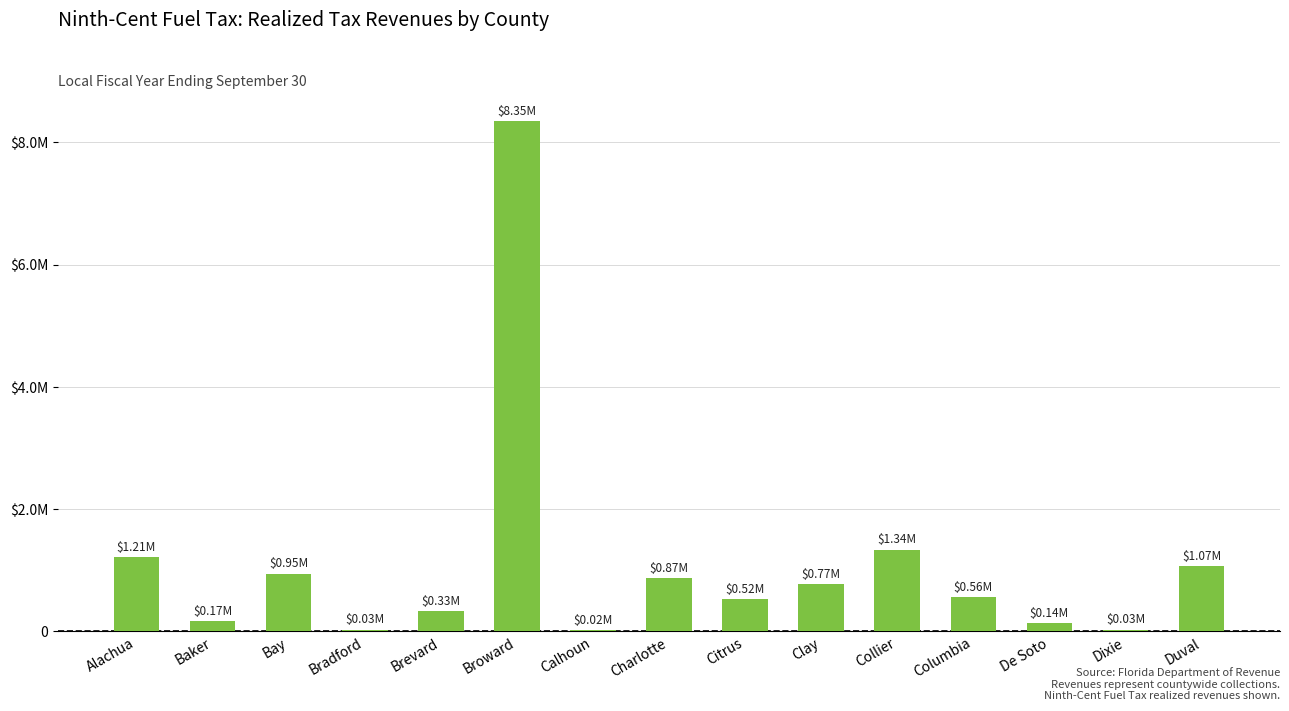

Between Clay and De Soto, which is larger?

Clay